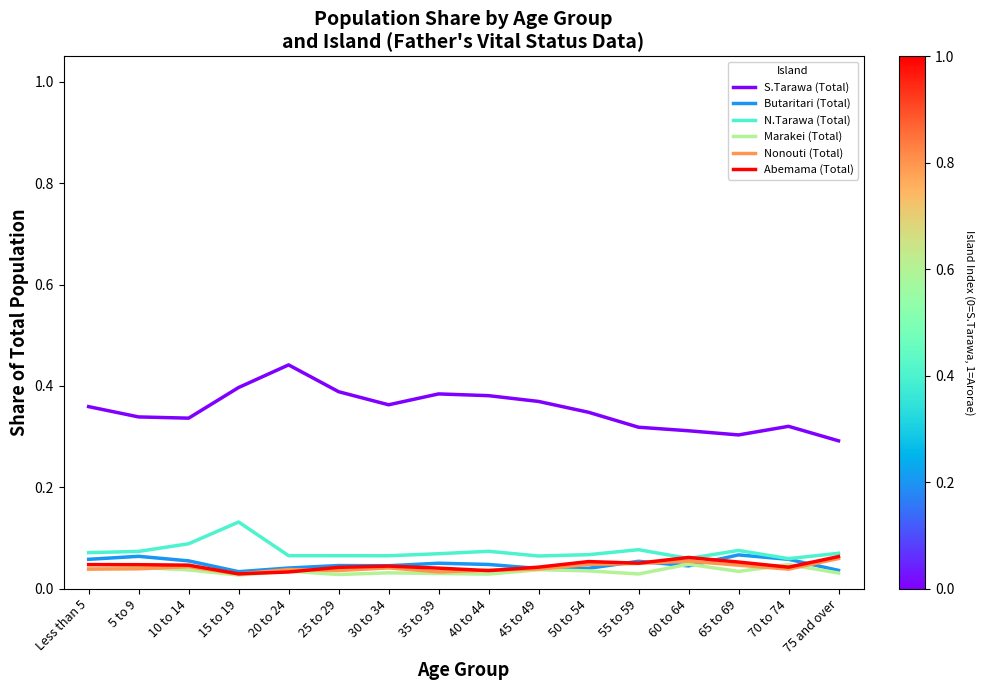

What is the total value across all series at 50 to 54?

0.6